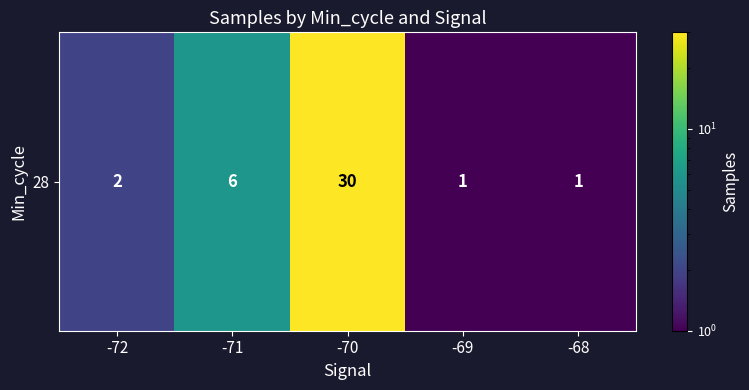

What is the difference between the maximum and minimum values?

29